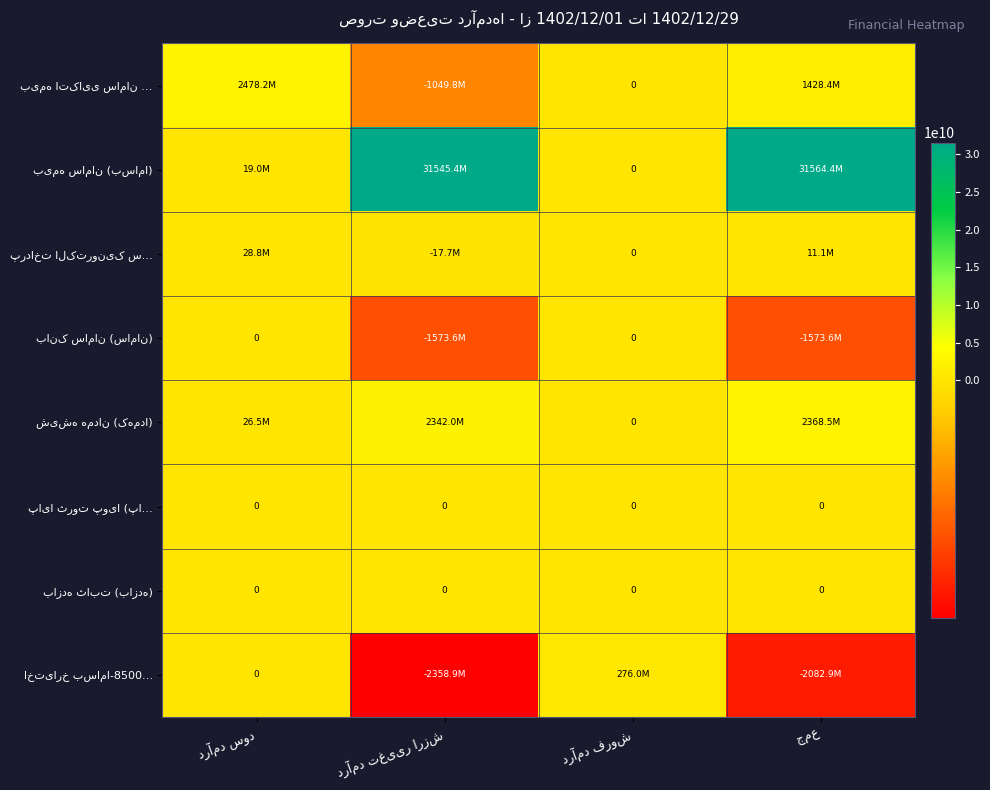

Where is اختیارخ بساما-8500… nearest to the value -1041462611?

درآمد سود